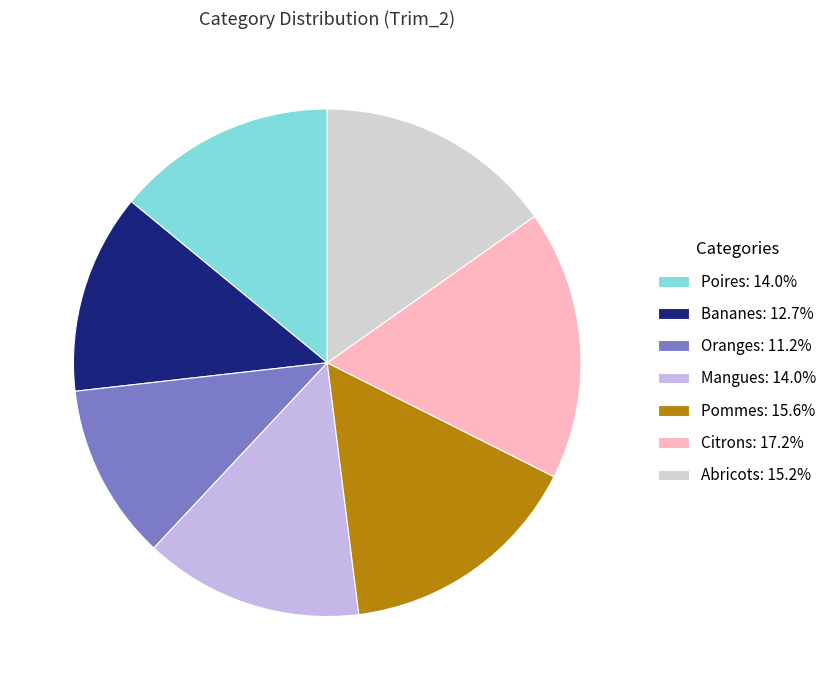

To the nearest percent, what is the difference between the largest and smallest slice percentages?

6%